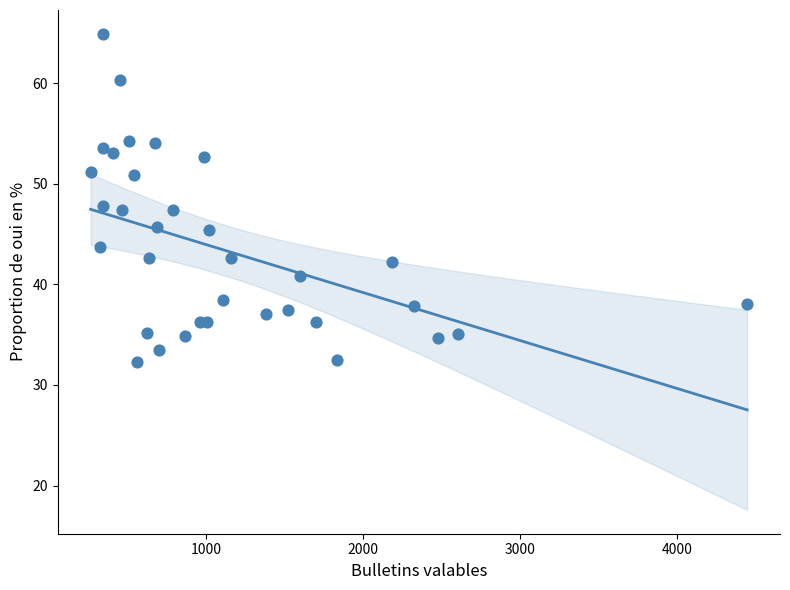

What is the range of Y values (max minus min)?

32.6